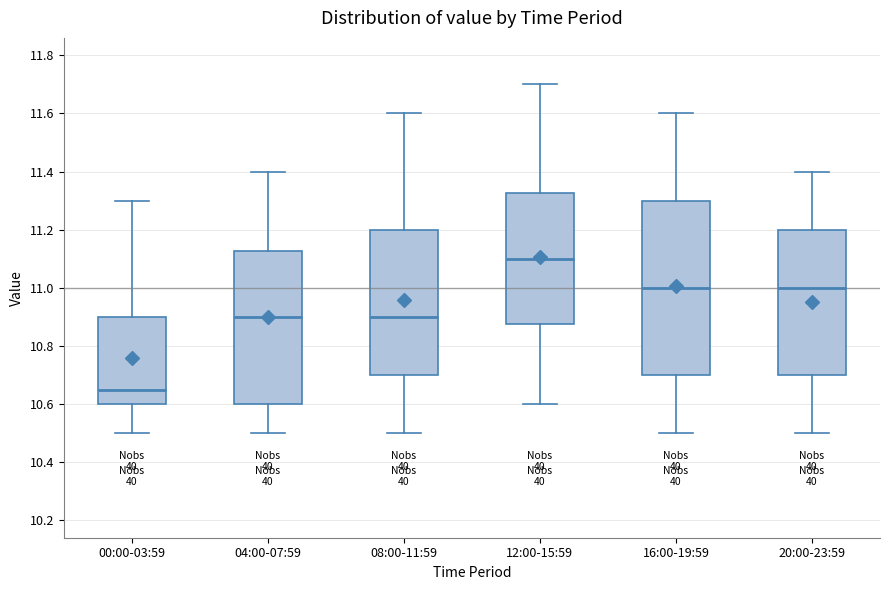

Where is the lower edge of the box for 20:00-23:59 on the y-axis? The values are not printed on the chart, so give them approximately, as read against the axis.

10.70